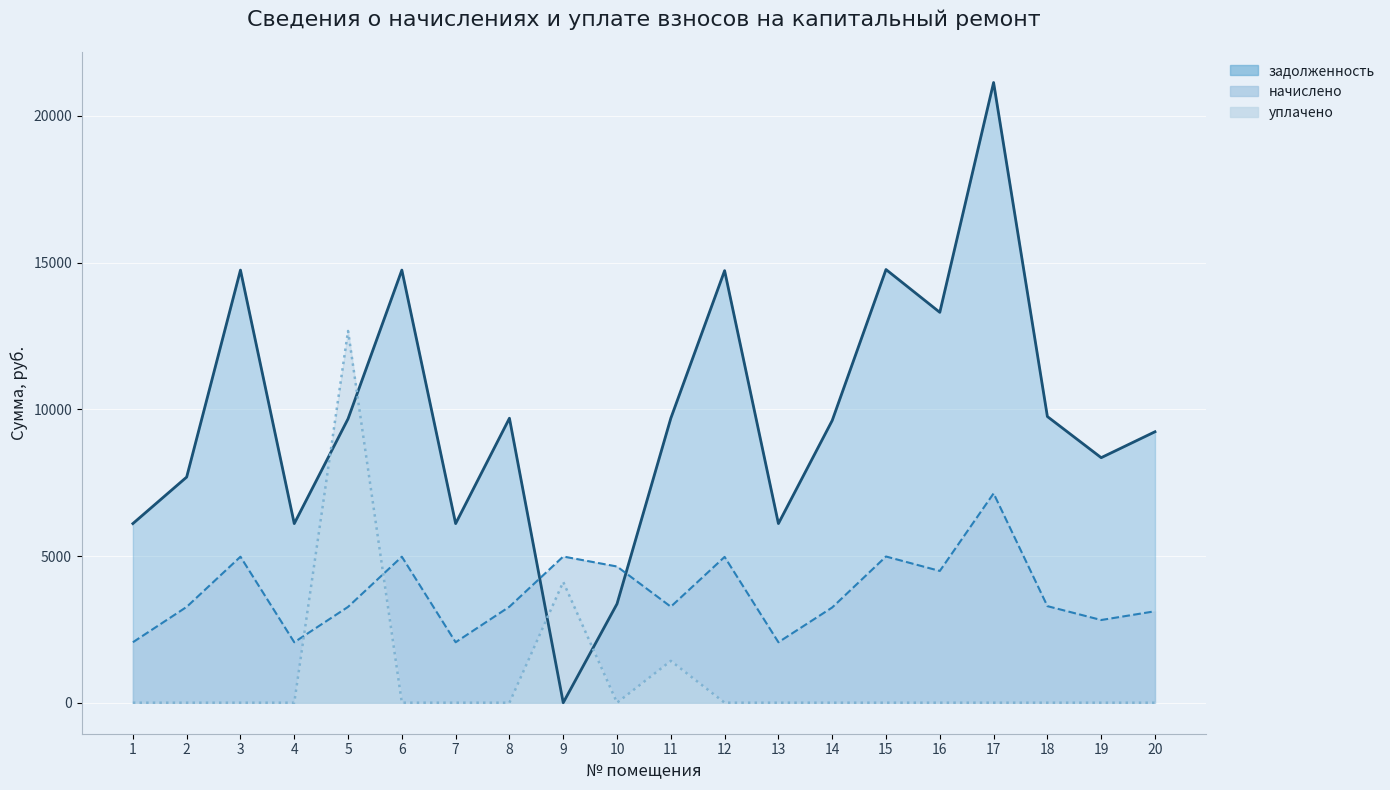

How many lines are shown in the chart?

3